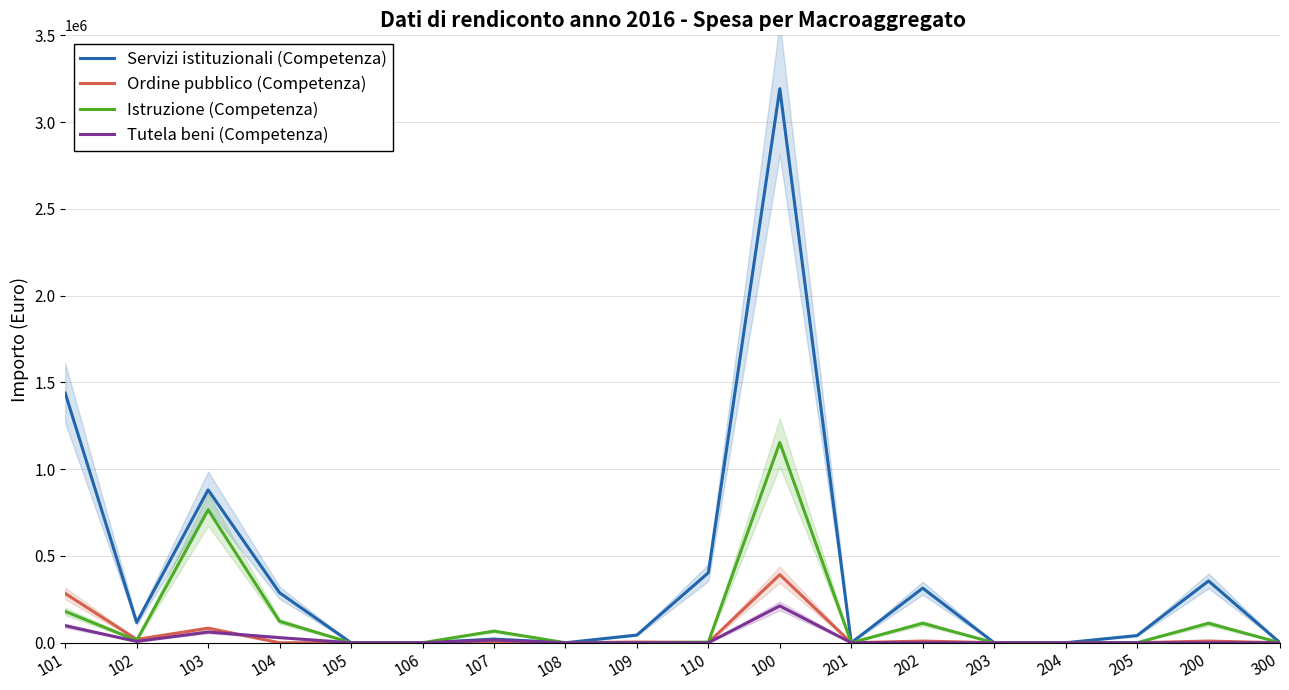

What is the difference between the Ordine pubblico (Competenza) values at 100 and 103?

308549.9